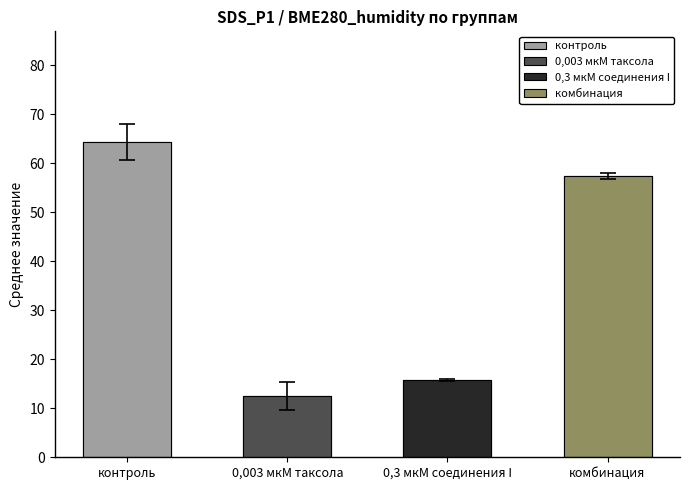

What are all the series names shown in the legend?

контроль, 0,003 мкМ таксола, 0,3 мкМ соединения I, комбинация